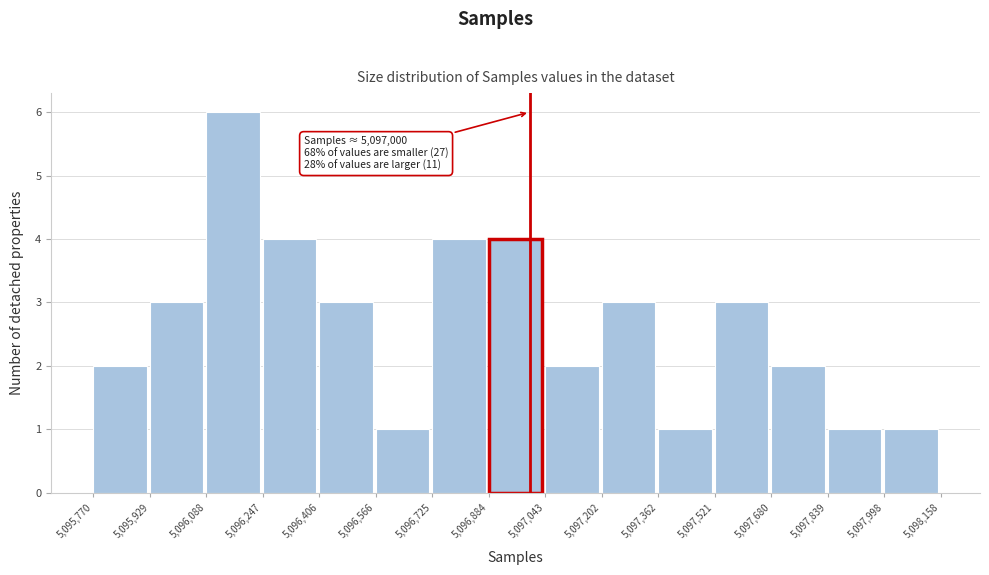

Which range on the x-axis has the tallest bar?

5,096,088 to 5,096,247